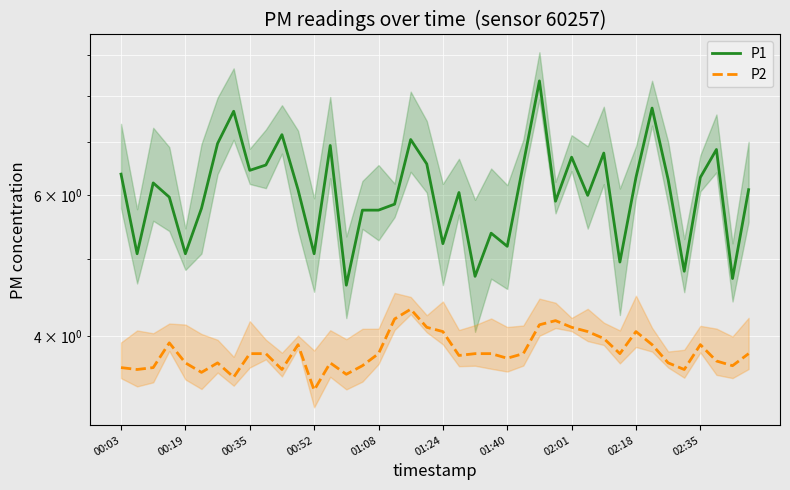

Reading left to right, extract all data points from this chart.

P1: 6.4	5.1	6.2	6.0	5.1	5.8	7.0	7.7	6.5	6.5	7.2	6.1	5.1	6.9	4.6	5.8	5.8	5.8	7.0	6.6	5.2	6.0	4.8	5.4	5.2	6.6	8.3	5.9	6.7	6.0	6.8	5.0	6.3	7.7	6.3	4.8	6.3	6.8	4.7	6.1
P2: 3.6	3.6	3.6	3.9	3.7	3.6	3.7	3.5	3.8	3.8	3.6	3.9	3.4	3.7	3.6	3.7	3.8	4.2	4.3	4.1	4.0	3.8	3.8	3.8	3.8	3.8	4.1	4.2	4.1	4.0	4.0	3.8	4.0	3.9	3.7	3.6	3.9	3.7	3.7	3.8